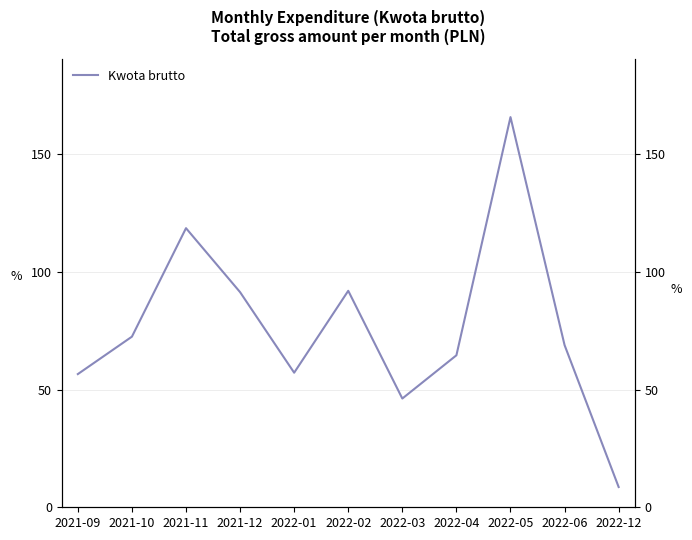

Which category has the lowest value across all series?

2022-12